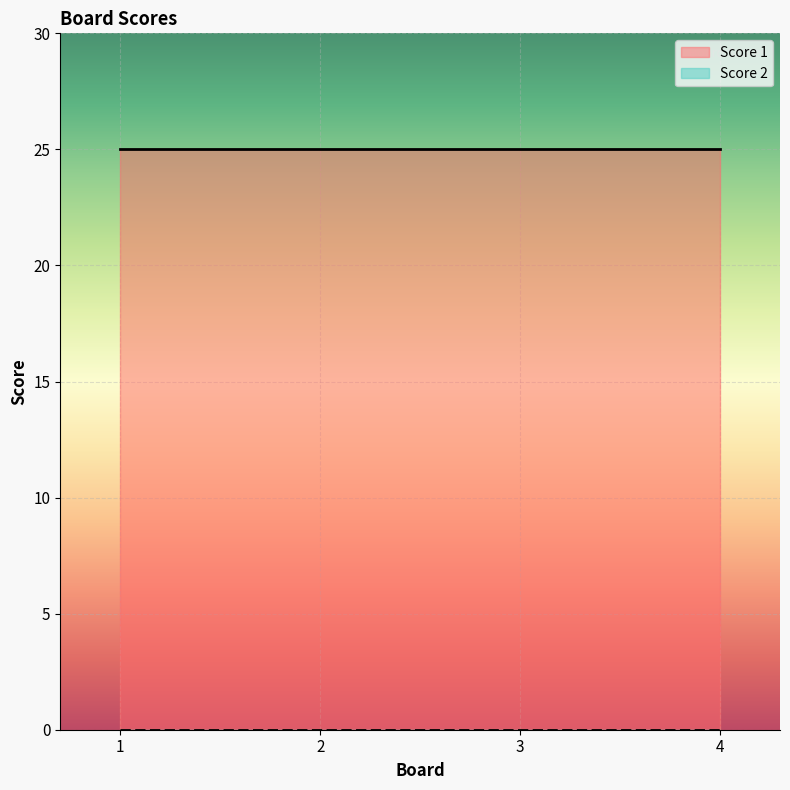

Rank the series by their maximum value, from highest to lowest.

Score 1, Score 2